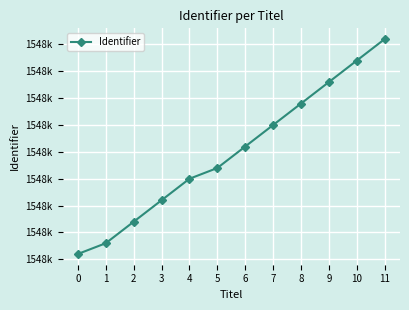

What is the change in value from 6 to 8?

+4